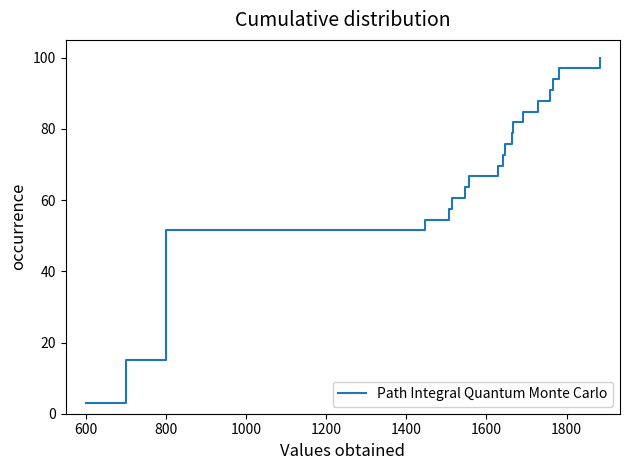

What is the change in value from 1600 to 11?

+15.2